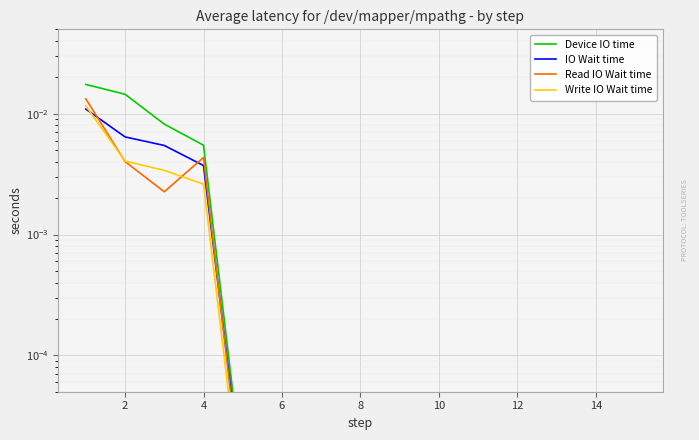

Rank the series by their maximum value, from highest to lowest.

Device IO time, Read IO Wait time, Write IO Wait time, IO Wait time